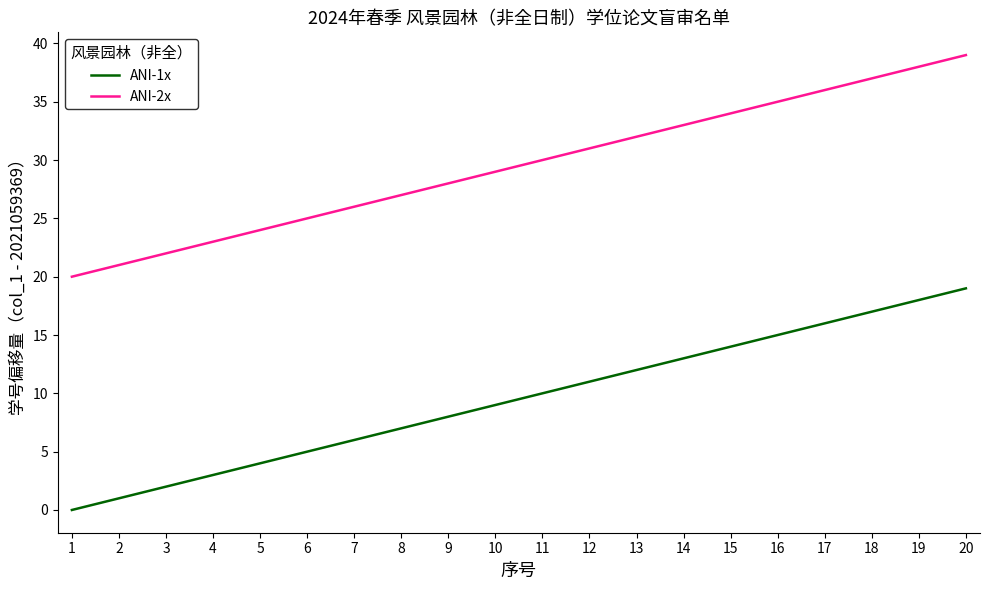

The ANI-2x series shows 58 at 18. True or false?

False